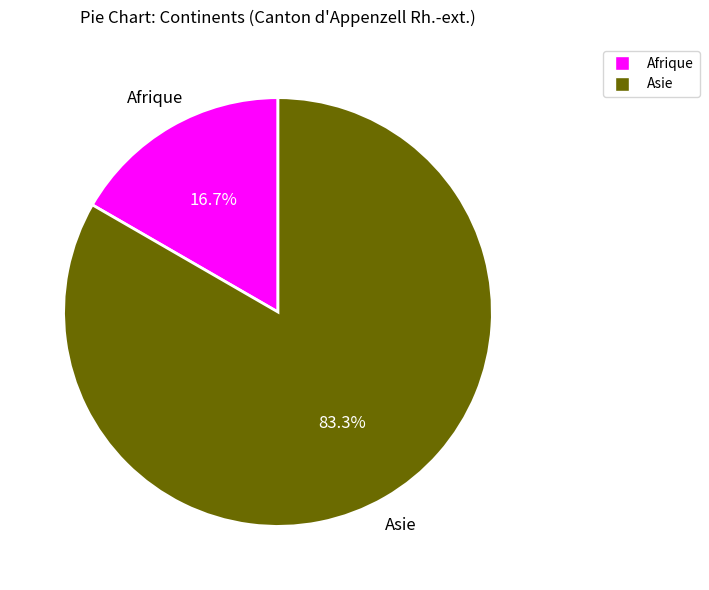

The Asie slice represents 89% of the pie. True or false?

False